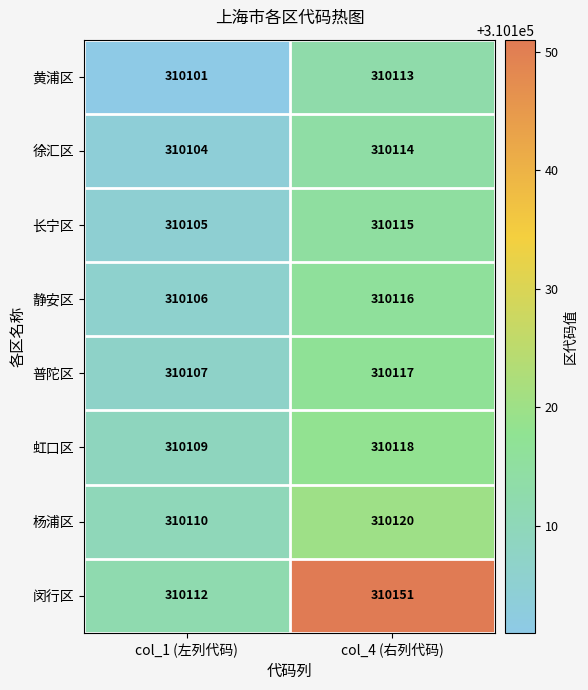

Read the 闵行区 value at col_4 (右列代码), to the nearest 10.

310150